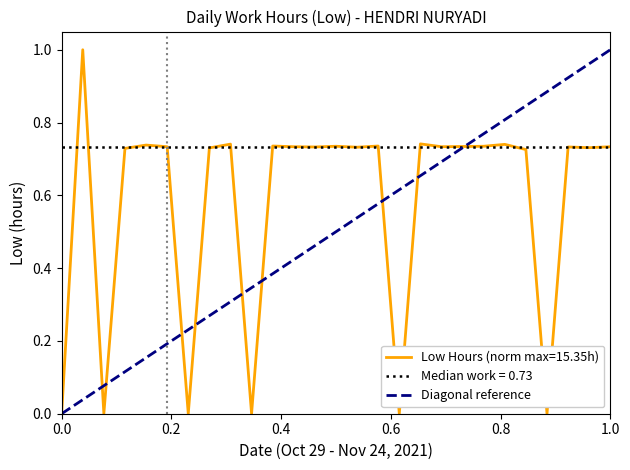

The Low Hours (norm max=15.35h) series shows 1.0 at 1.0. True or false?

False